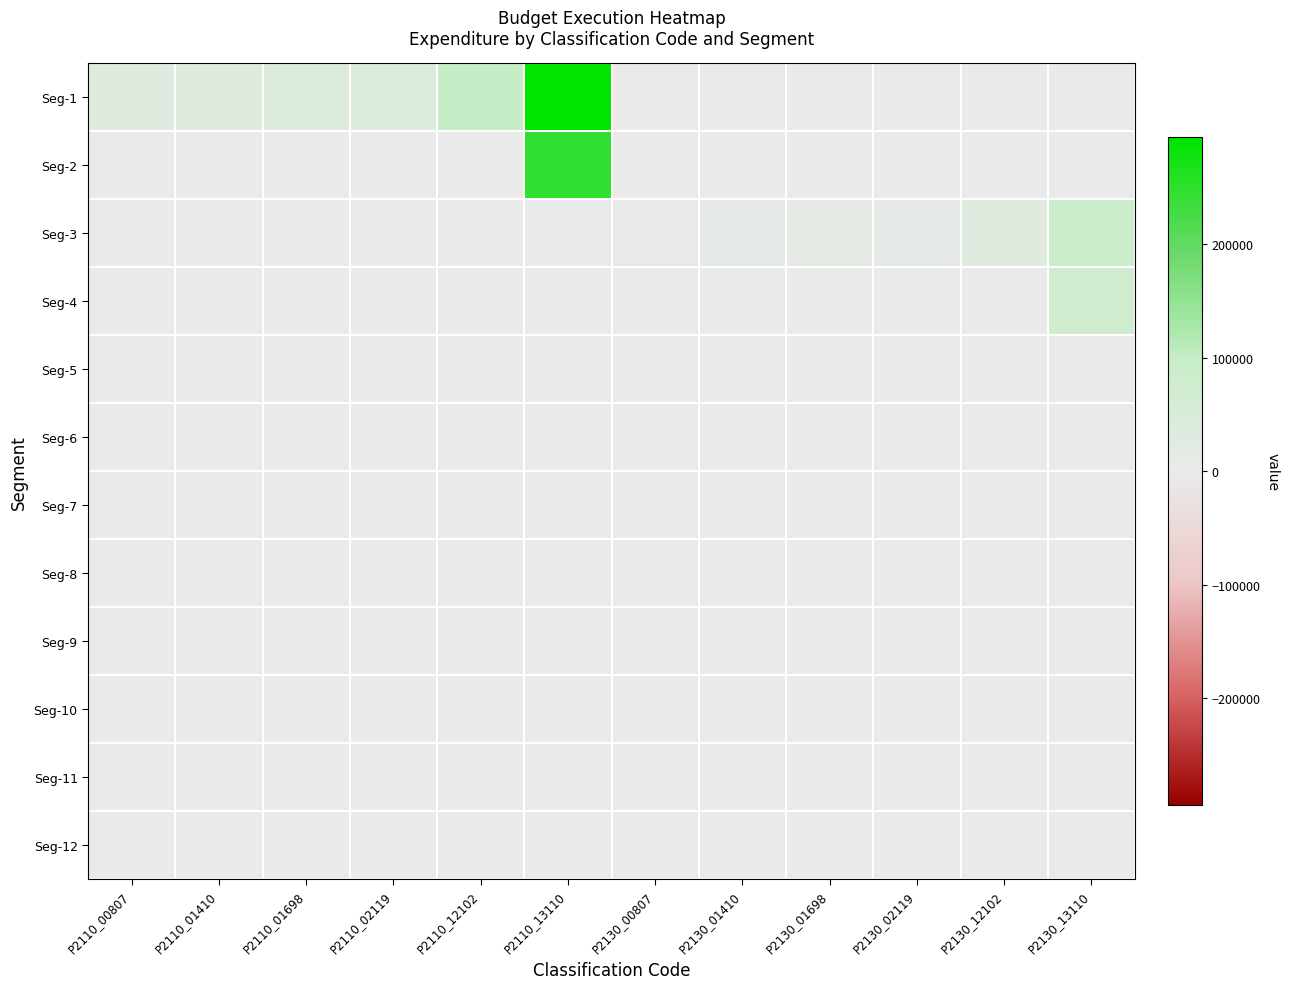

Which label corresponds to the largest value in the chart?

P2110_13110